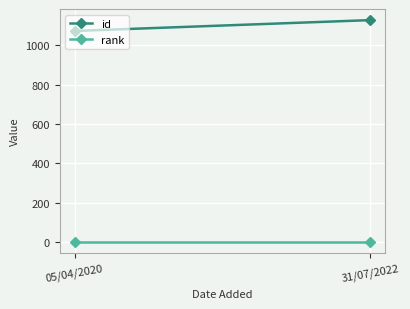

What is the average value of the rank series?

1